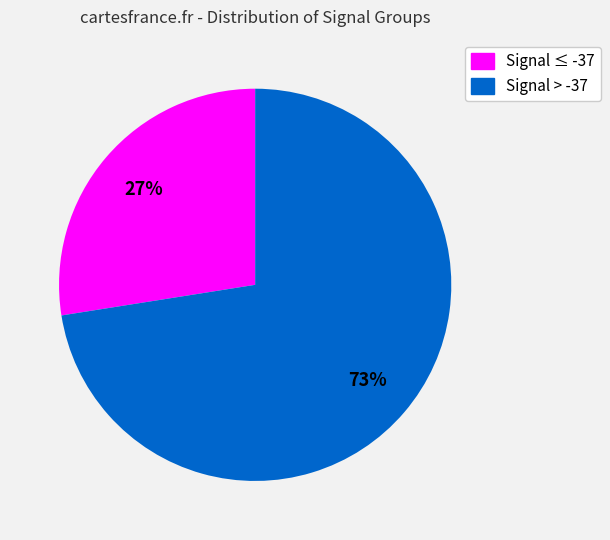

Count the number of slices in the pie.

2